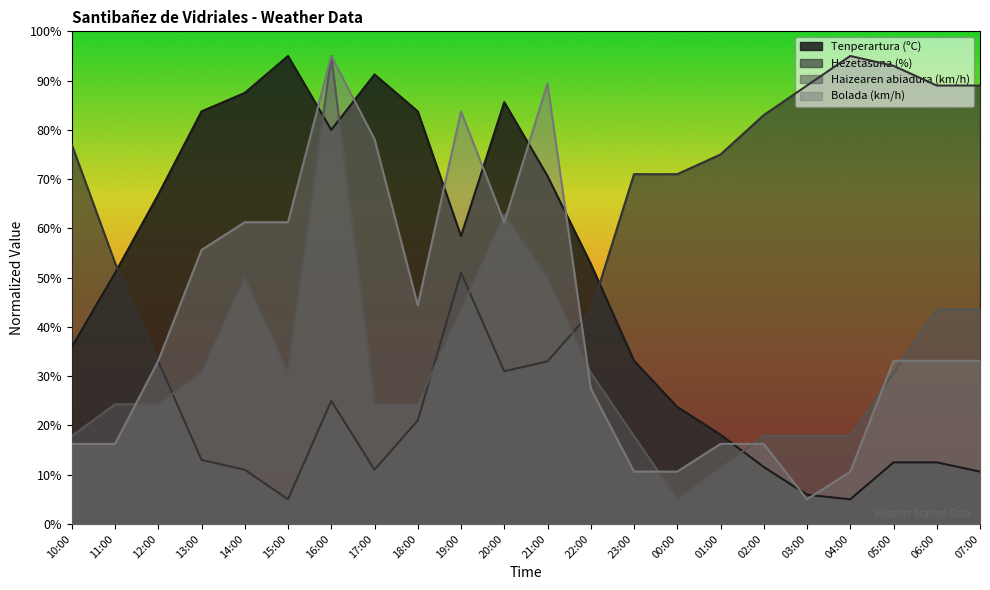

Between 10:00 and 17:00, which series saw the biggest shift?

Hezetasuna (%)